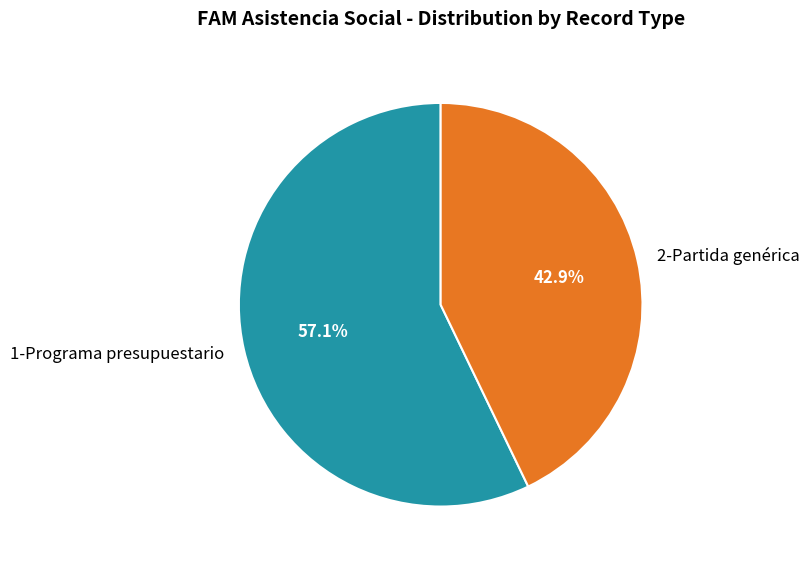

Which has a higher value, 2-Partida genérica or 1-Programa presupuestario?

1-Programa presupuestario